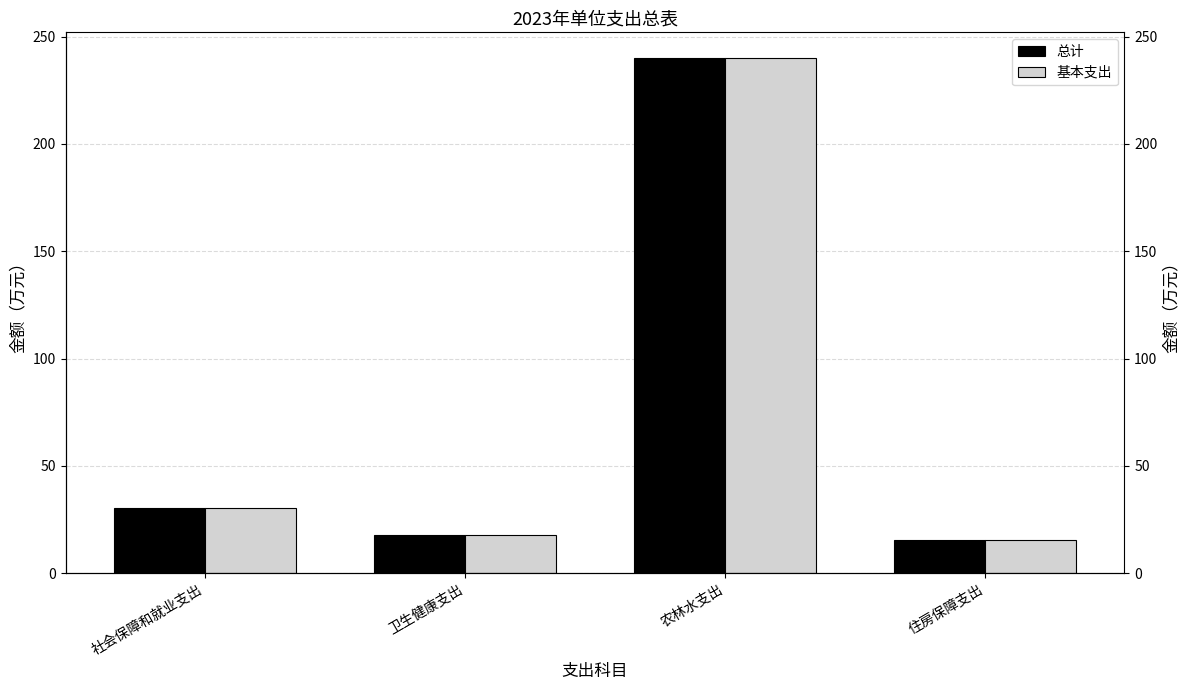

What position from the left is 农林水支出?

3